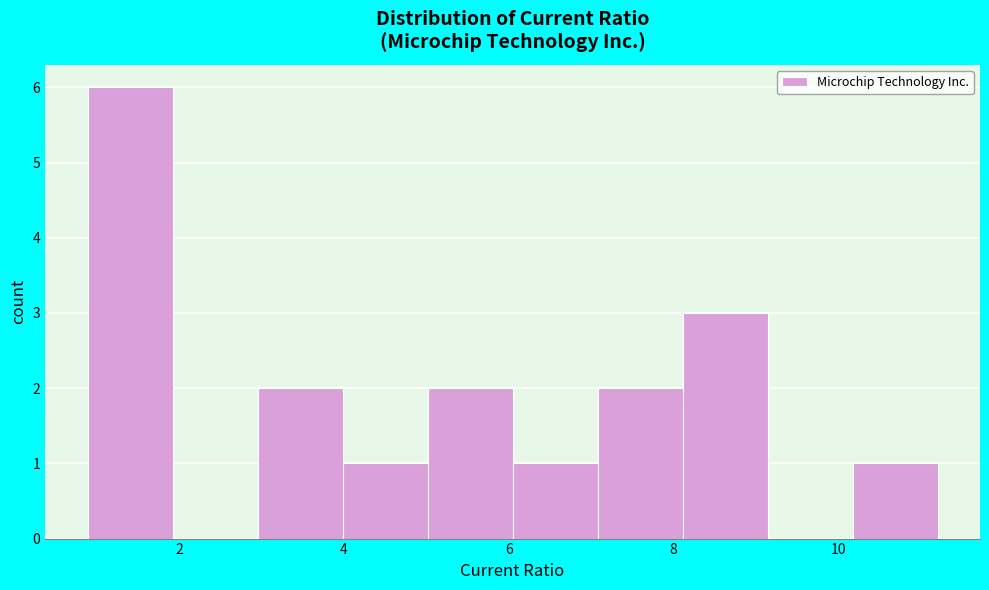

Reading left to right, transcribe this chart: for each bar, give the range it covers on the x-axis and its height. Neither the bar edges nor the heights are printed on the chart, so give them approximately, as read against the axes.

0.8 to 2.0: 6
2.0 to 3.0: 0
3.0 to 4.0: 2
4.0 to 5.0: 1
5.0 to 6.0: 2
6.0 to 7.0: 1
7.0 to 8.2: 2
8.2 to 9.2: 3
9.2 to 10.2: 0
10.2 to 11.2: 1